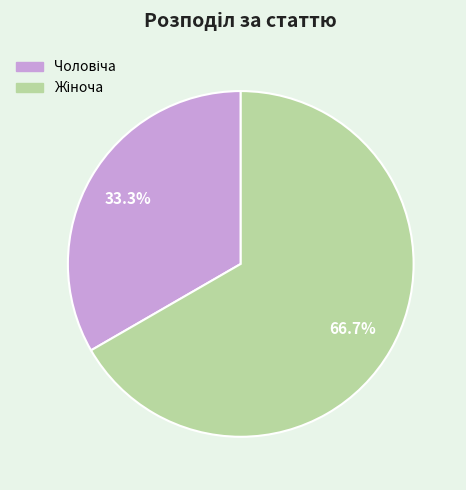

Is there a majority slice in this chart?

Yes